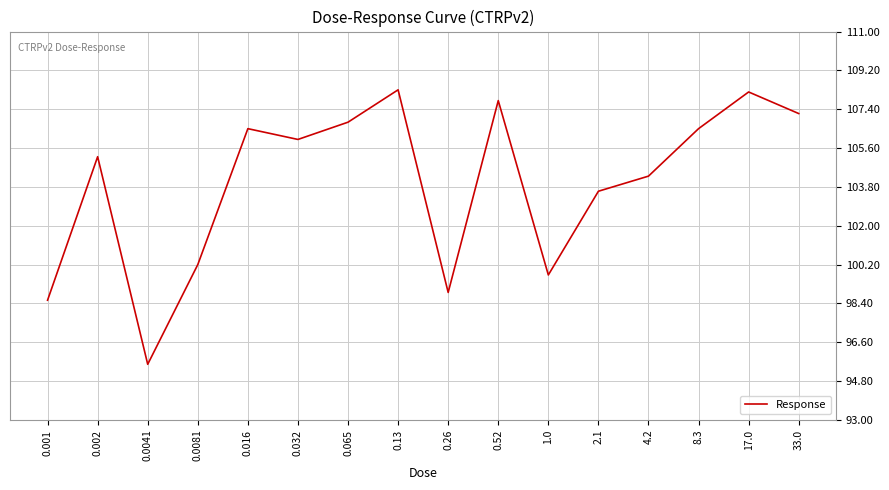

Between 1.0 and 8.3, which is larger?

8.3